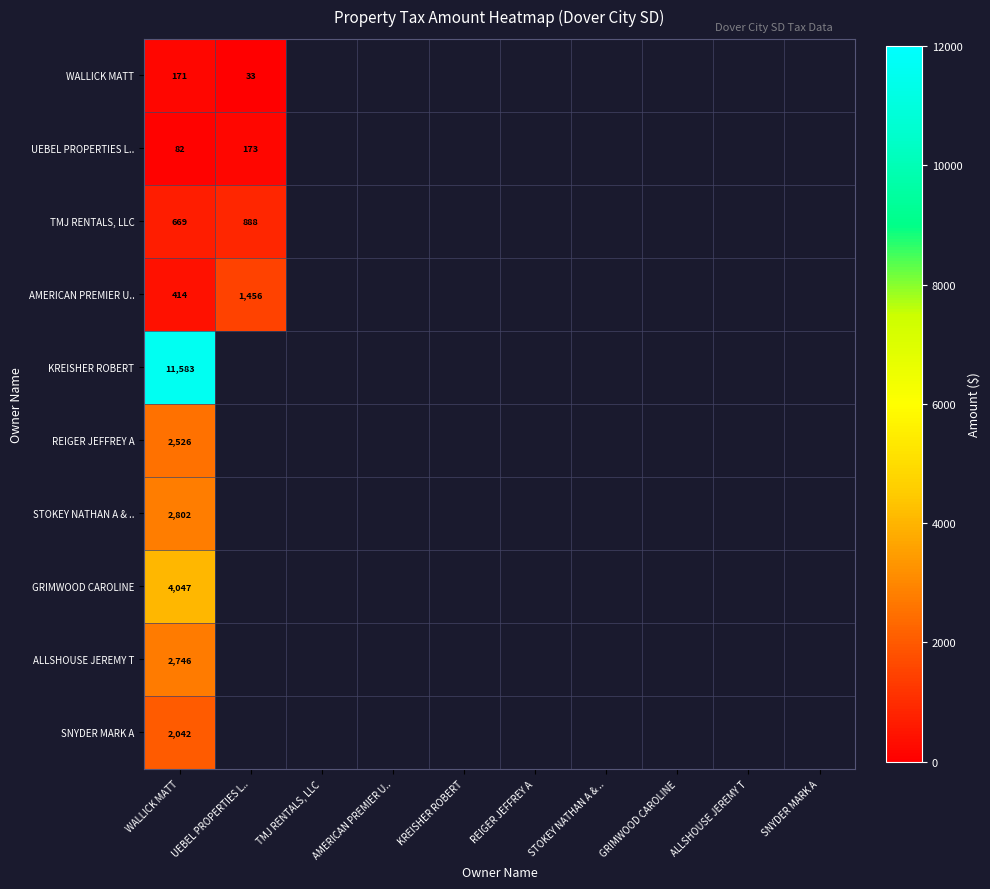

Is it true that AMERICAN PREMIER U.. equals 414.5 at WALLICK MATT?

True